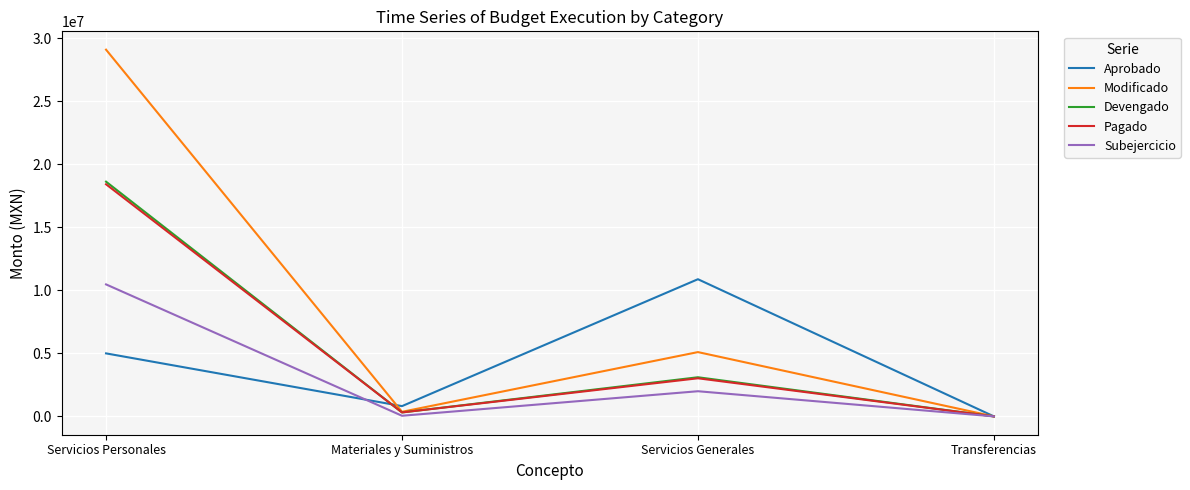

How many values in the Subejercicio series exceed 1996389?

2